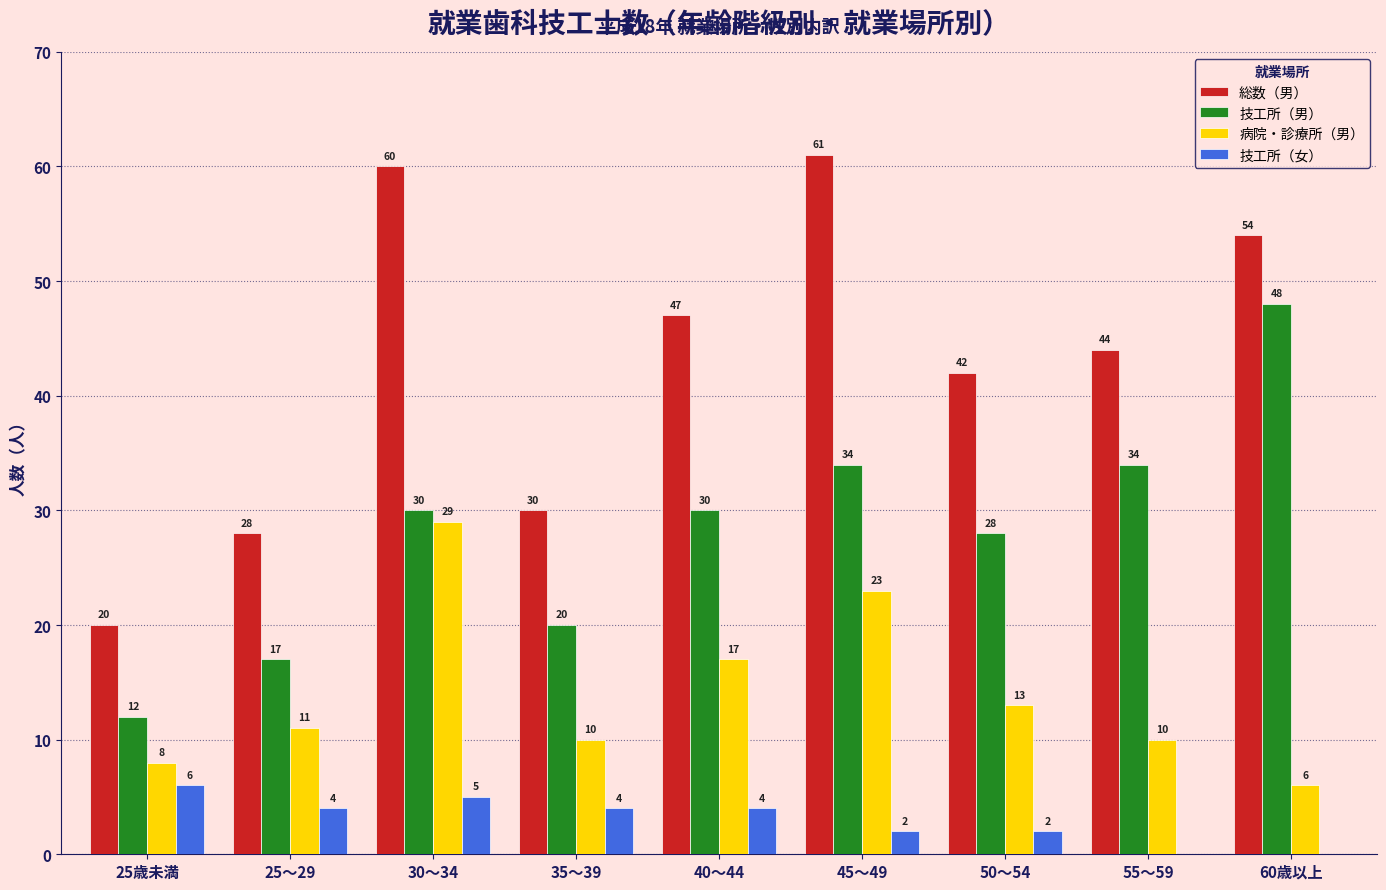

The 総数（男） series shows 60 at 30～34. True or false?

True